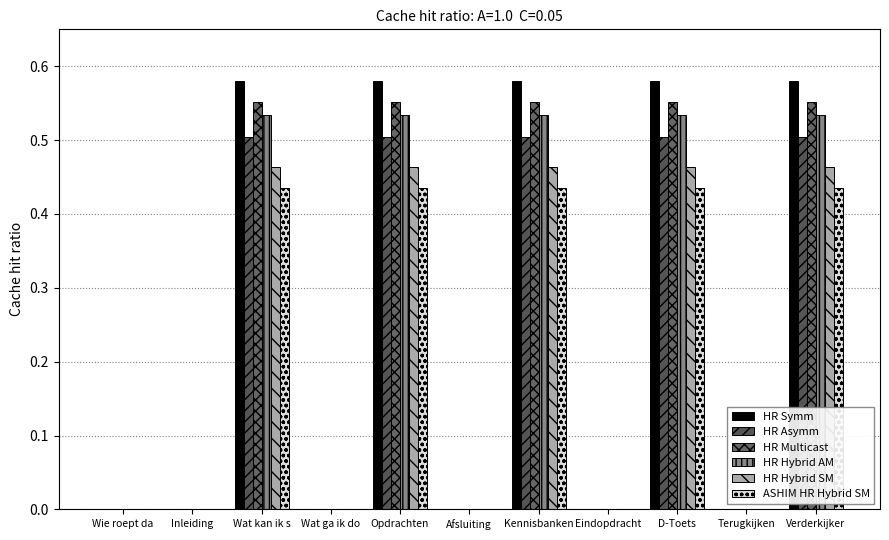

Rank the series by their maximum value, from highest to lowest.

HR Symm, HR Multicast, HR Hybrid AM, HR Asymm, HR Hybrid SM, ASHIM HR Hybrid SM